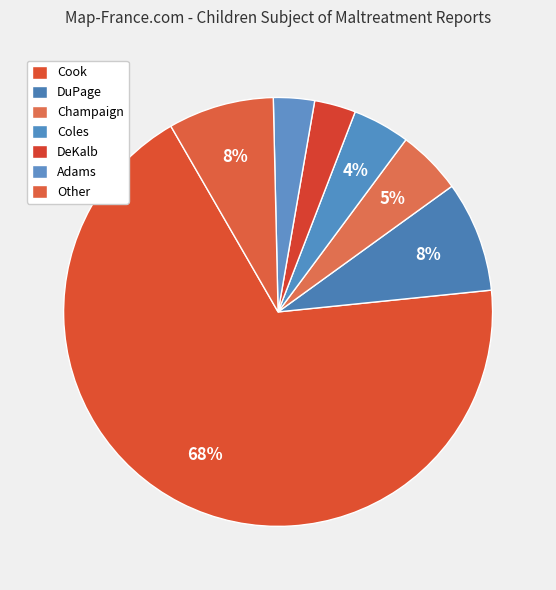

How many slices are in this pie chart?

7